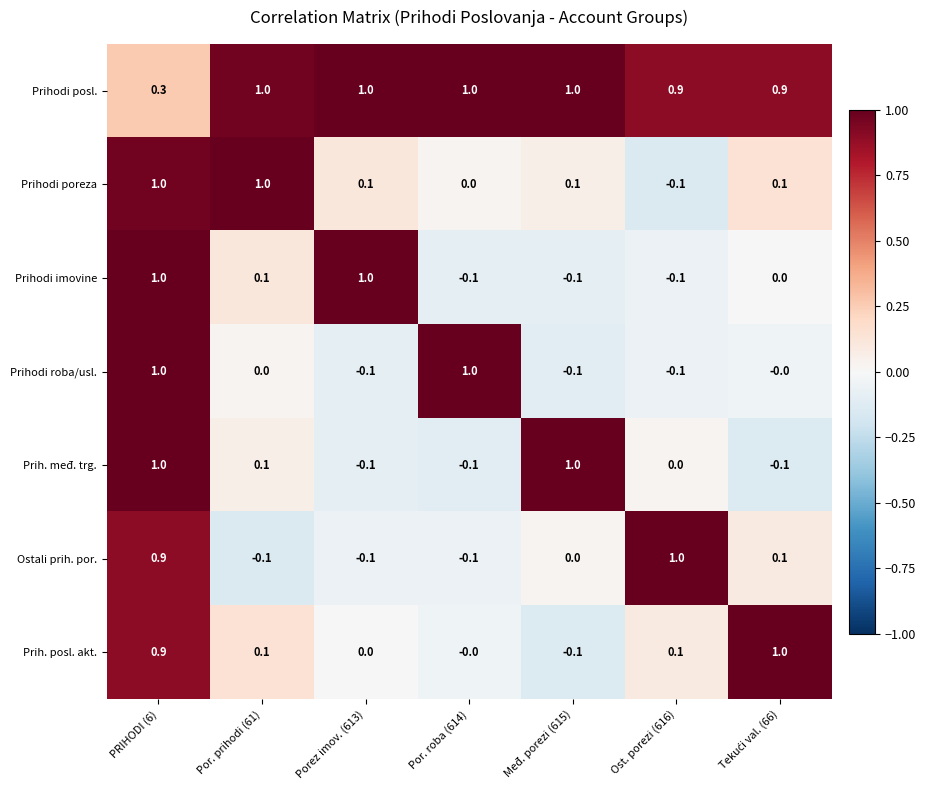

What is the difference between the highest and lowest values at Porez imov. (613)?

1.1